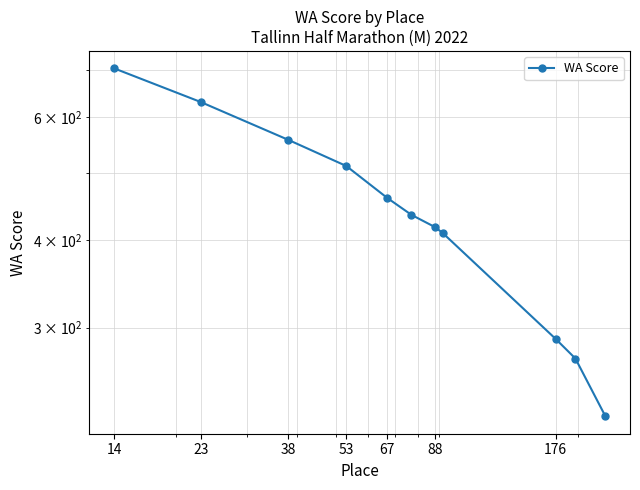

How many values exceed 435?

5